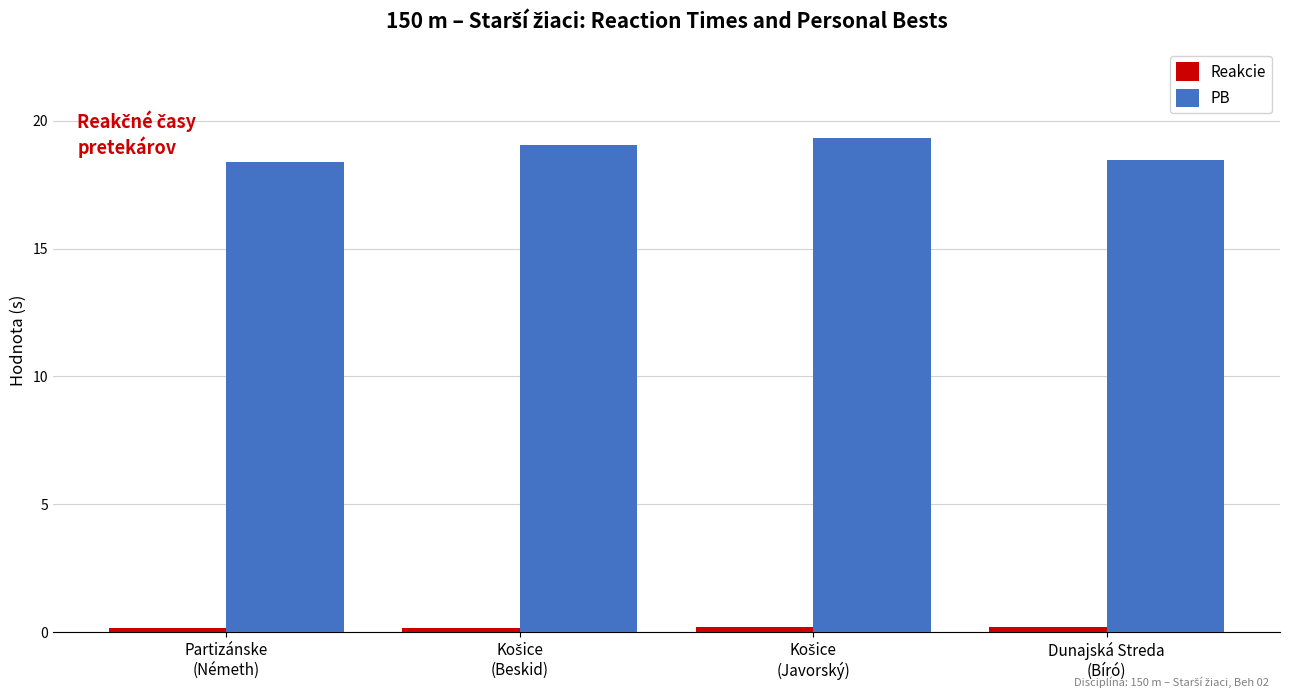

Which series has the largest range (max minus min)?

PB